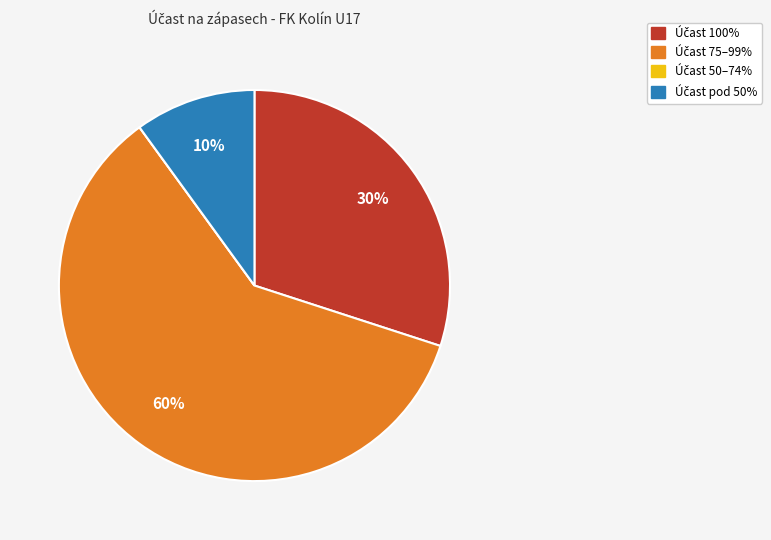

To the nearest percent, what is the average slice percentage?

25%